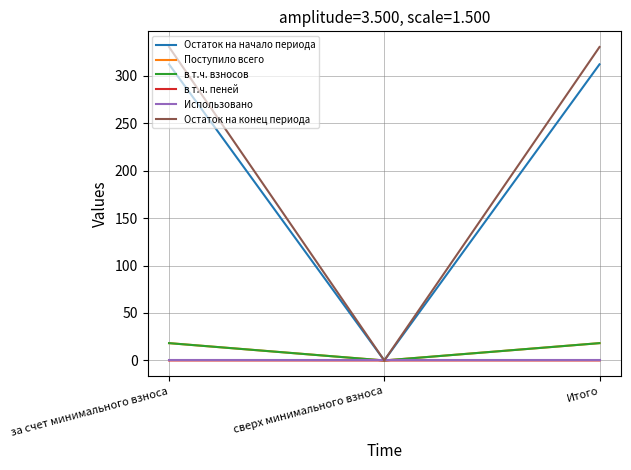

What is the greatest value displayed?

330.2